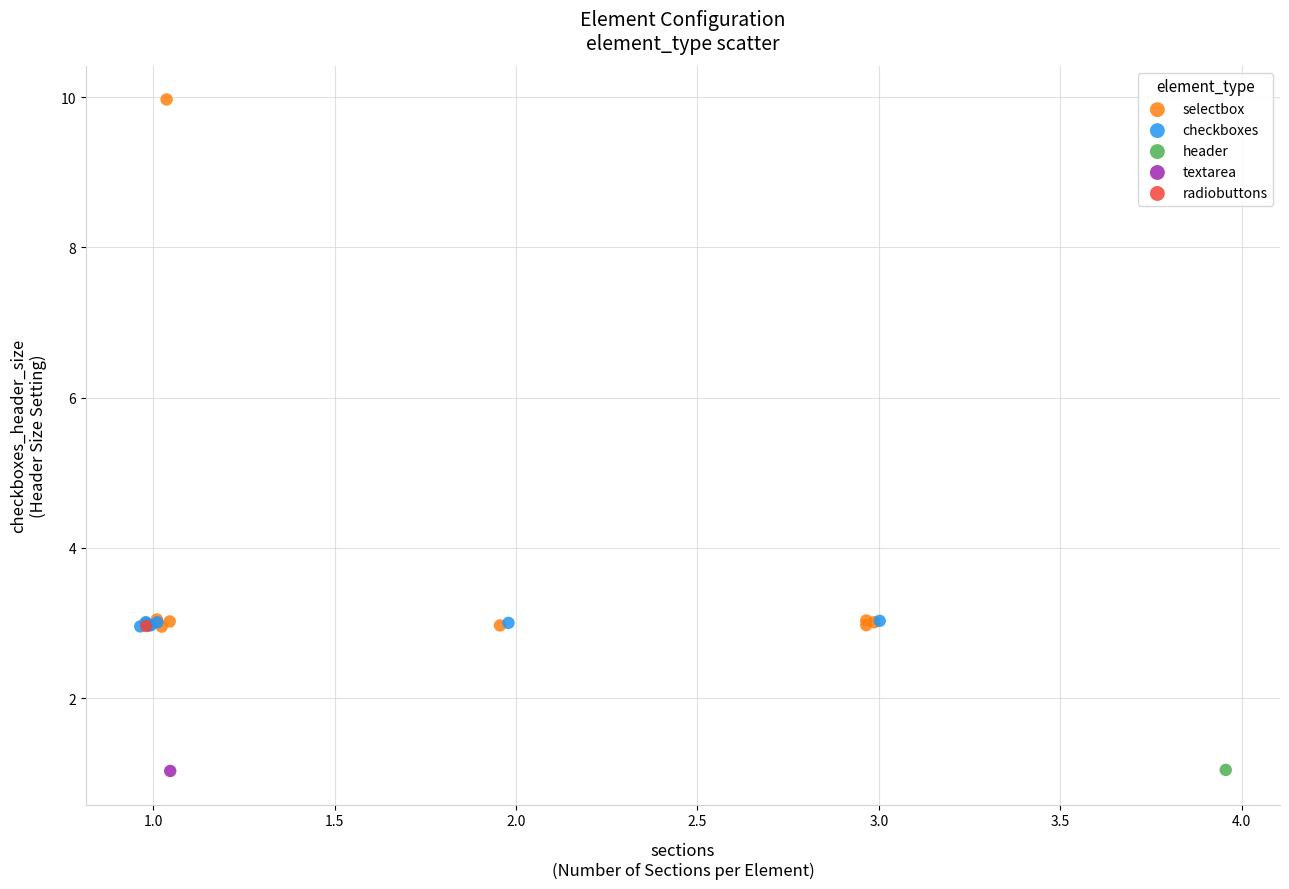

What are all the series names shown in the legend?

selectbox, checkboxes, header, textarea, radiobuttons